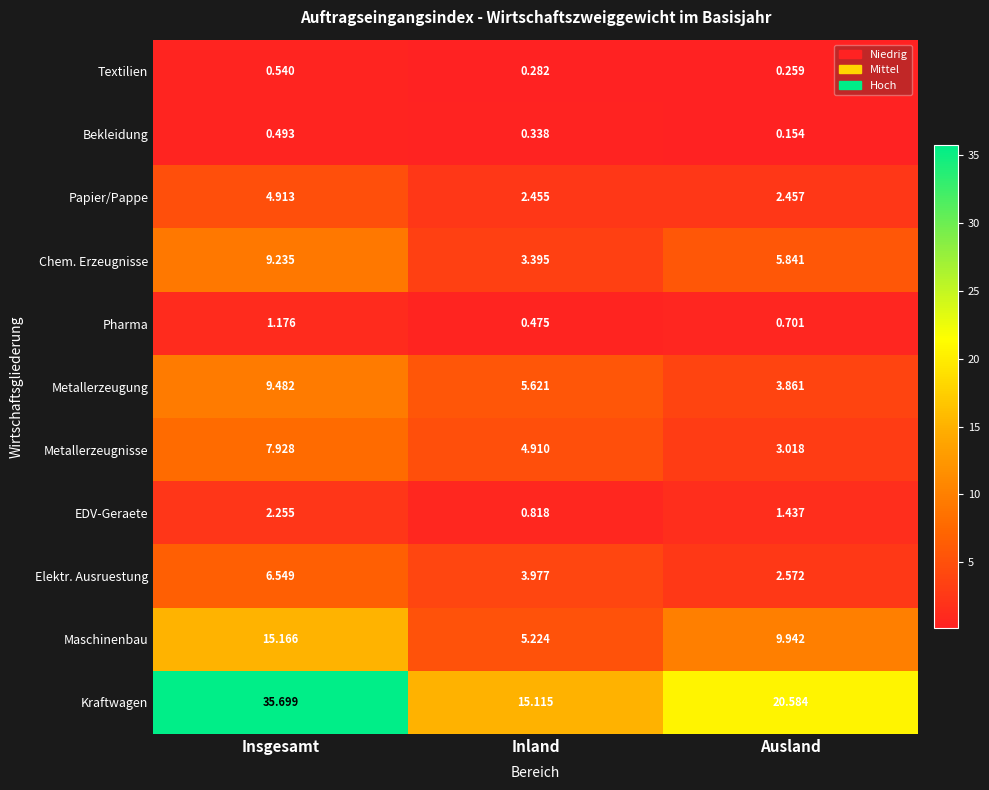

At which label is Bekleidung closest to 0?

Ausland